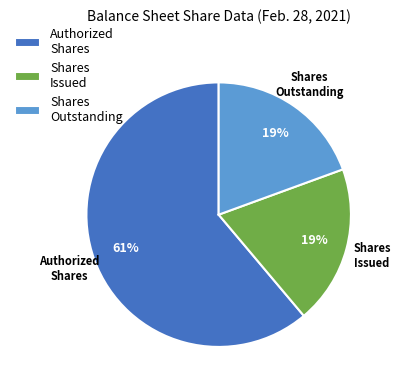

Is the sum of Shares Issued and Shares Outstanding greater than half?

No